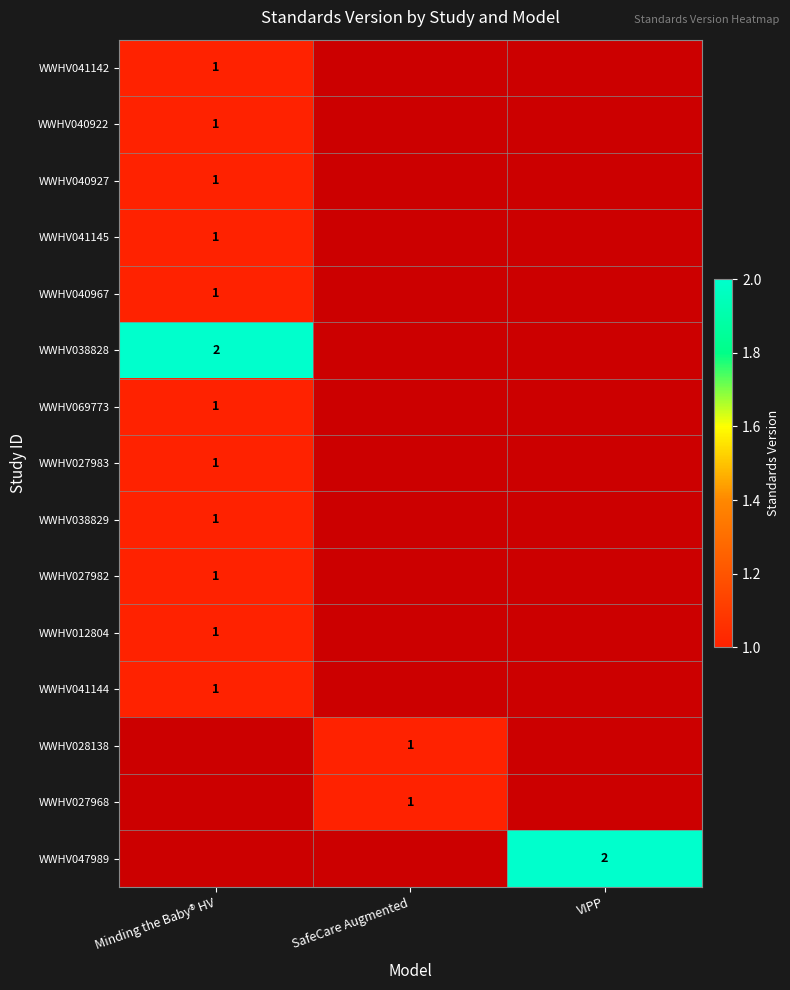

How many categories are shown in the chart?

3